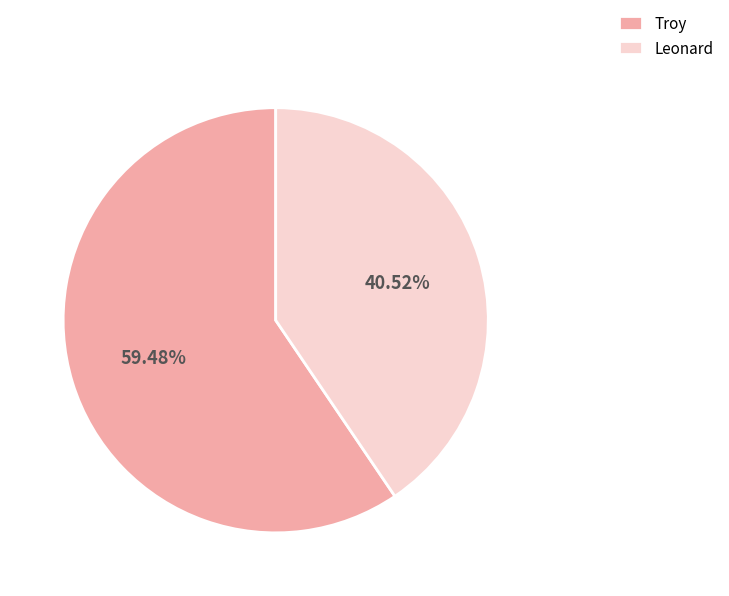

What is the ratio of the value at Troy to the value at Leonard?

1.5